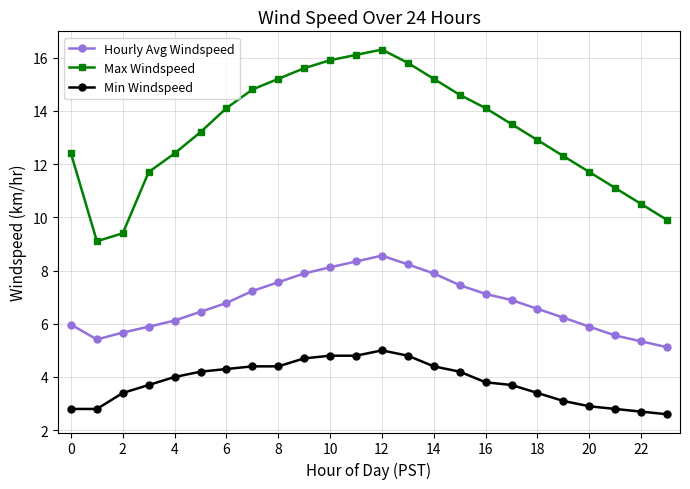

What is the sum of all Max Windspeed values?

317.8